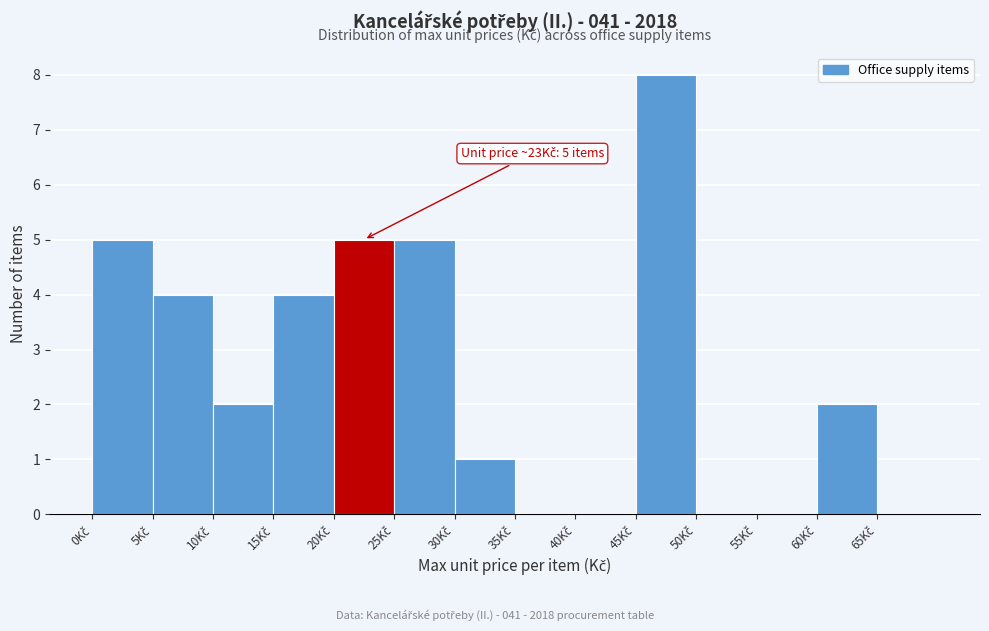

Over which range of the x-axis is the bar tallest?

45 to 50